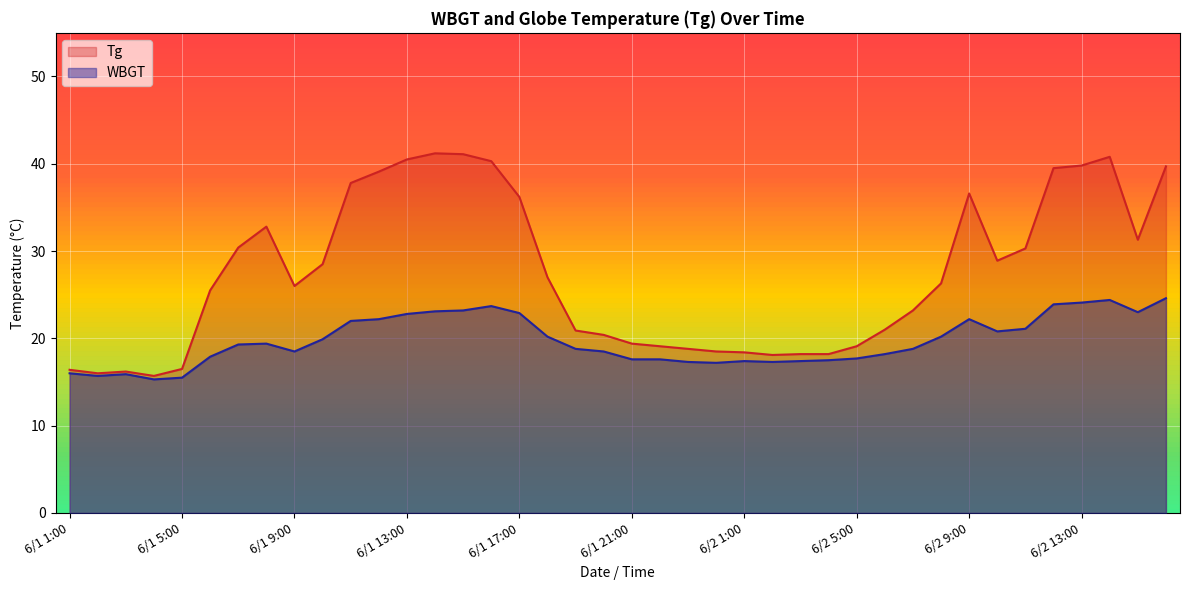

How many values in the Tg series are below 26?

19